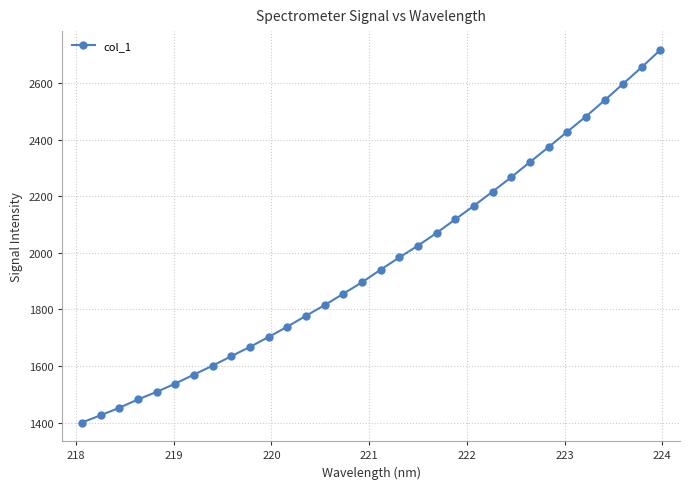

What is the value of the 13th point from the left?

1777.6